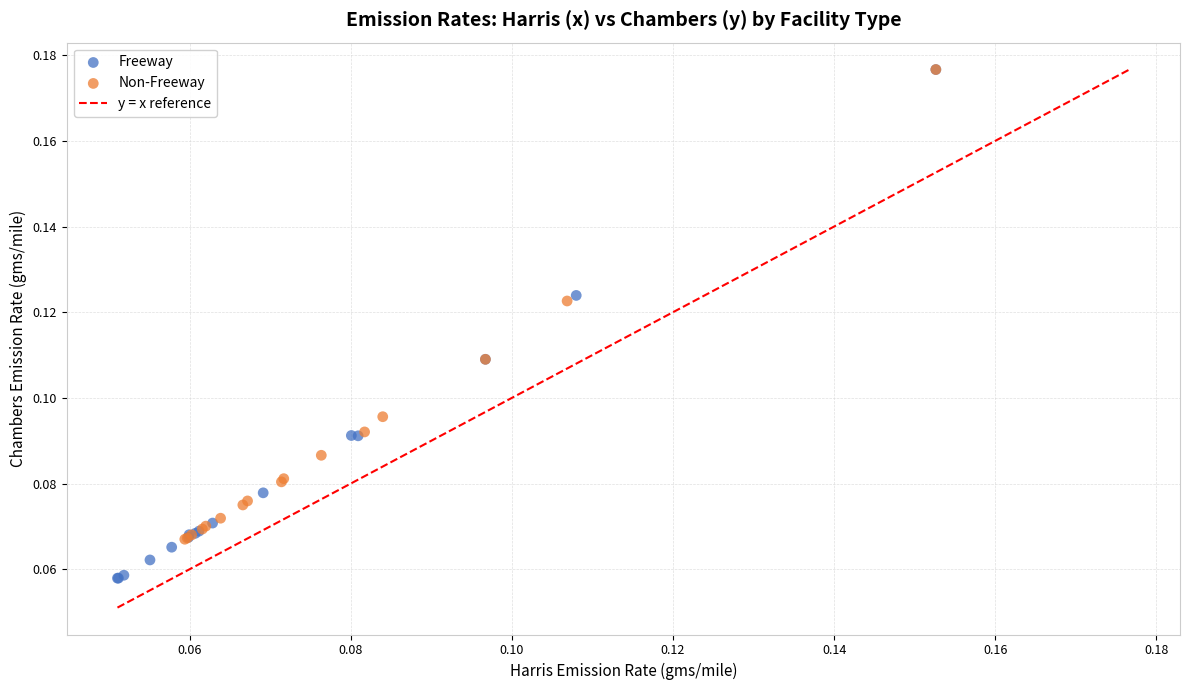

Which series contains the lowest Y value?

Freeway